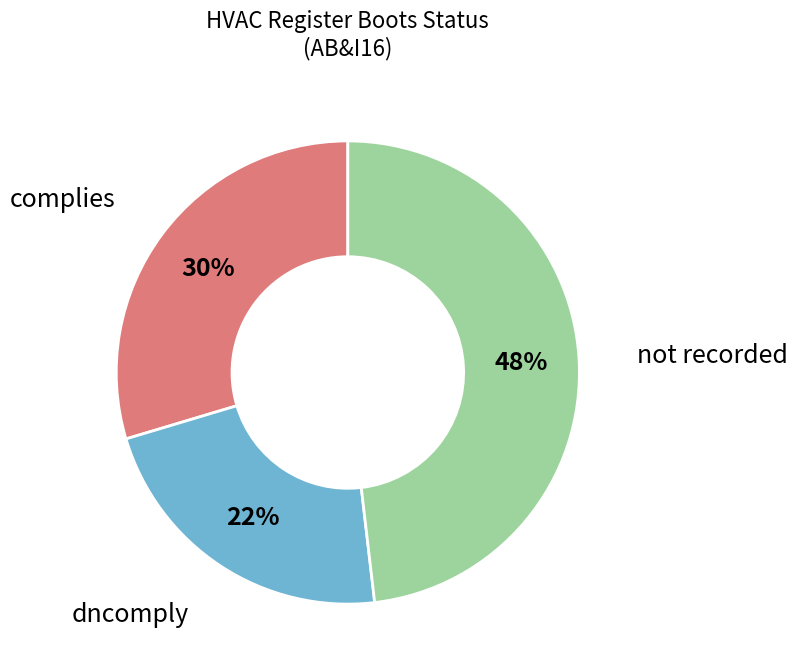

Does any single category account for the majority?

No